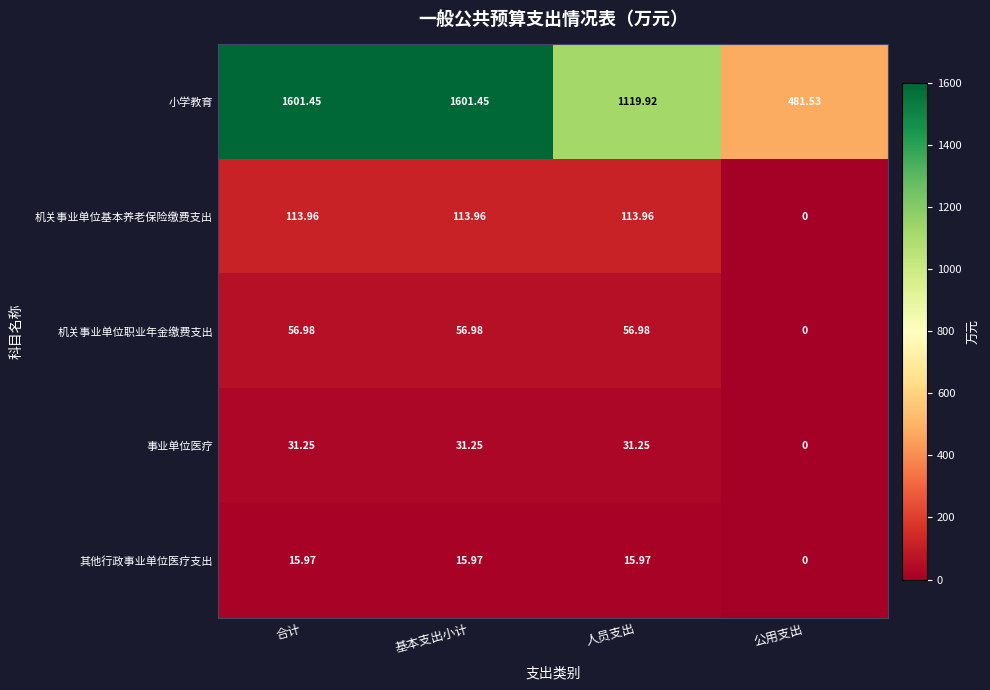

List the series in order of their peak value, lowest first.

其他行政事业单位医疗支出, 事业单位医疗, 机关事业单位职业年金缴费支出, 机关事业单位基本养老保险缴费支出, 小学教育